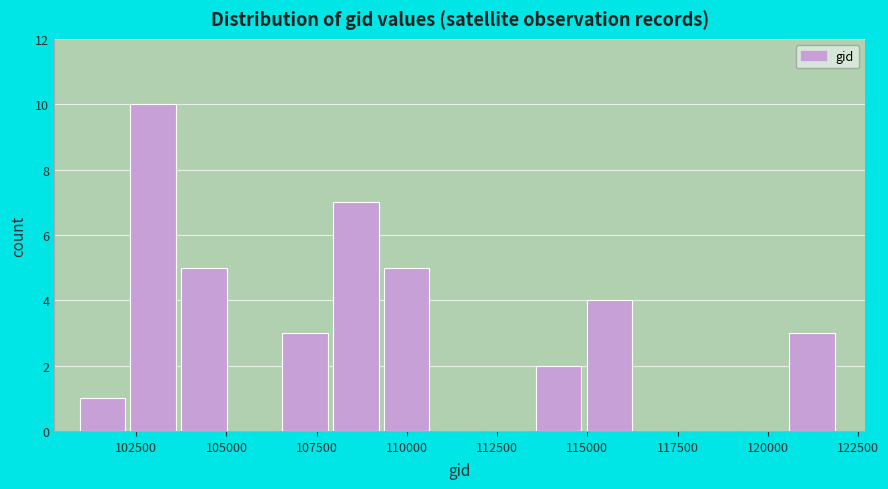

Around what value on the x-axis is the tallest bar? Give the approximate position of its centre, as read against the axis.

103000